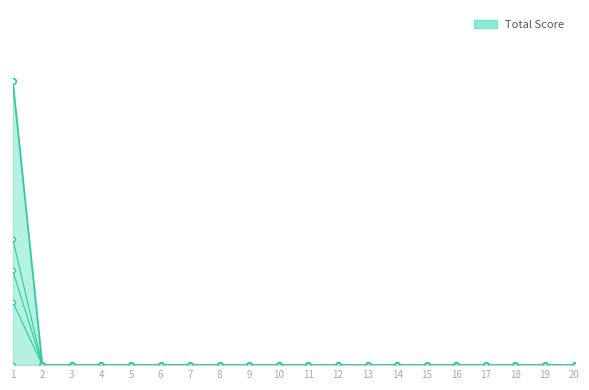

Which has a higher value, 13 or 6?

13